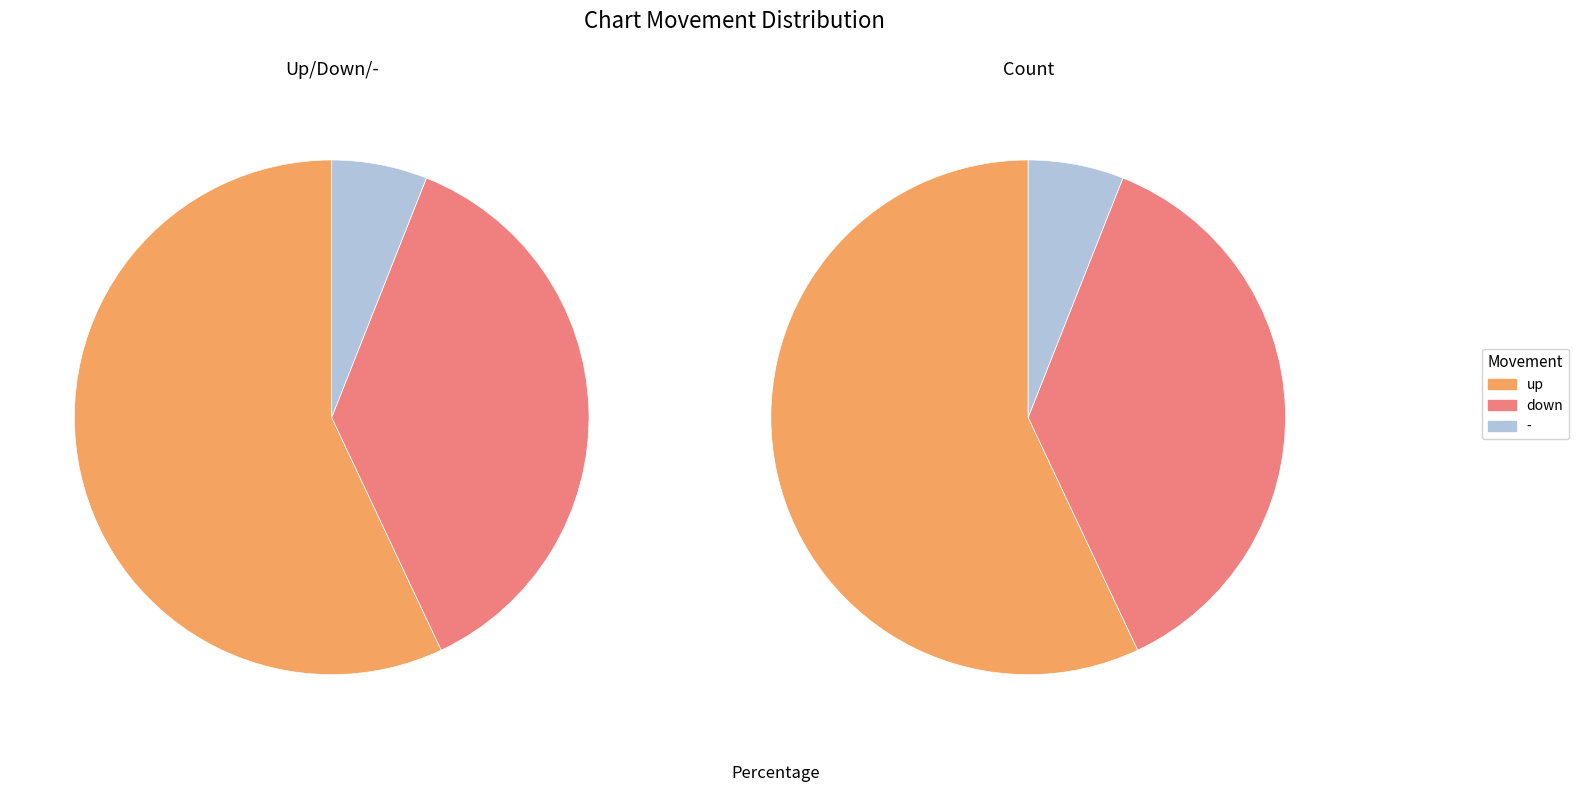

How many slices are in this pie chart?

3